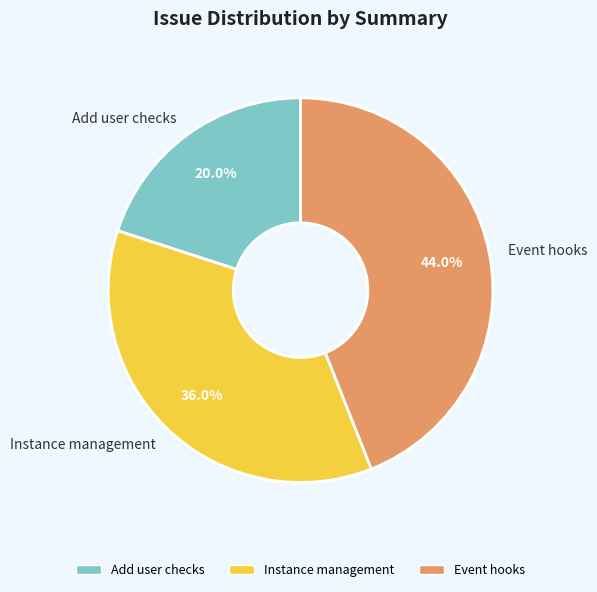

How many slices are in this pie chart?

3